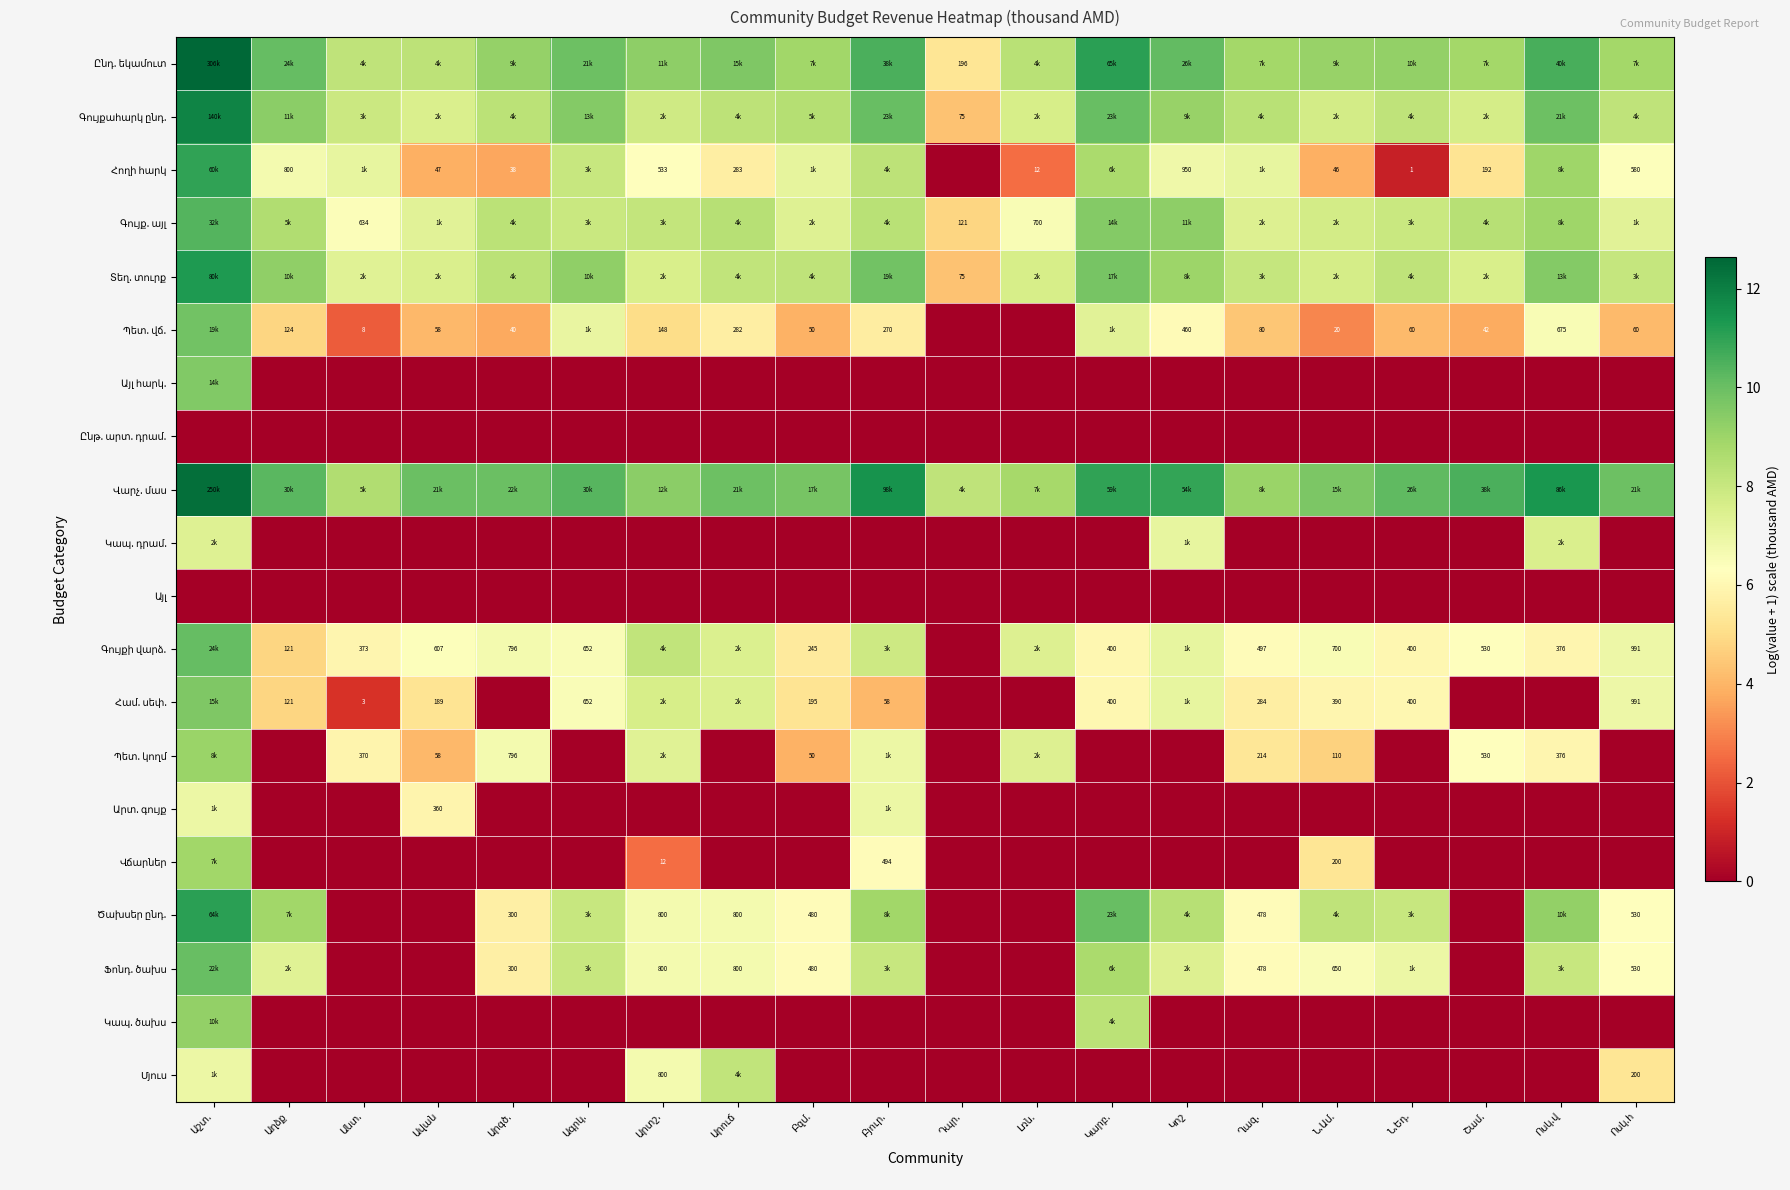

At which category is the sum across all series the highest?

Աշտ.